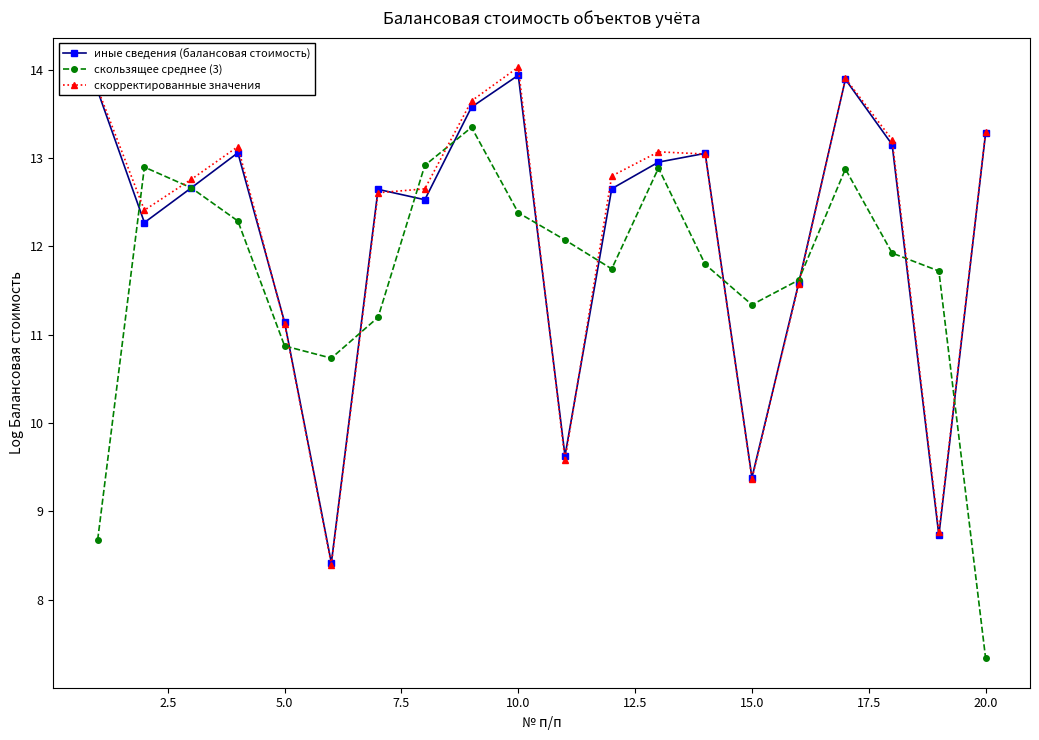

True or false: скорректированные значения has more than 1 interior local peaks.

True